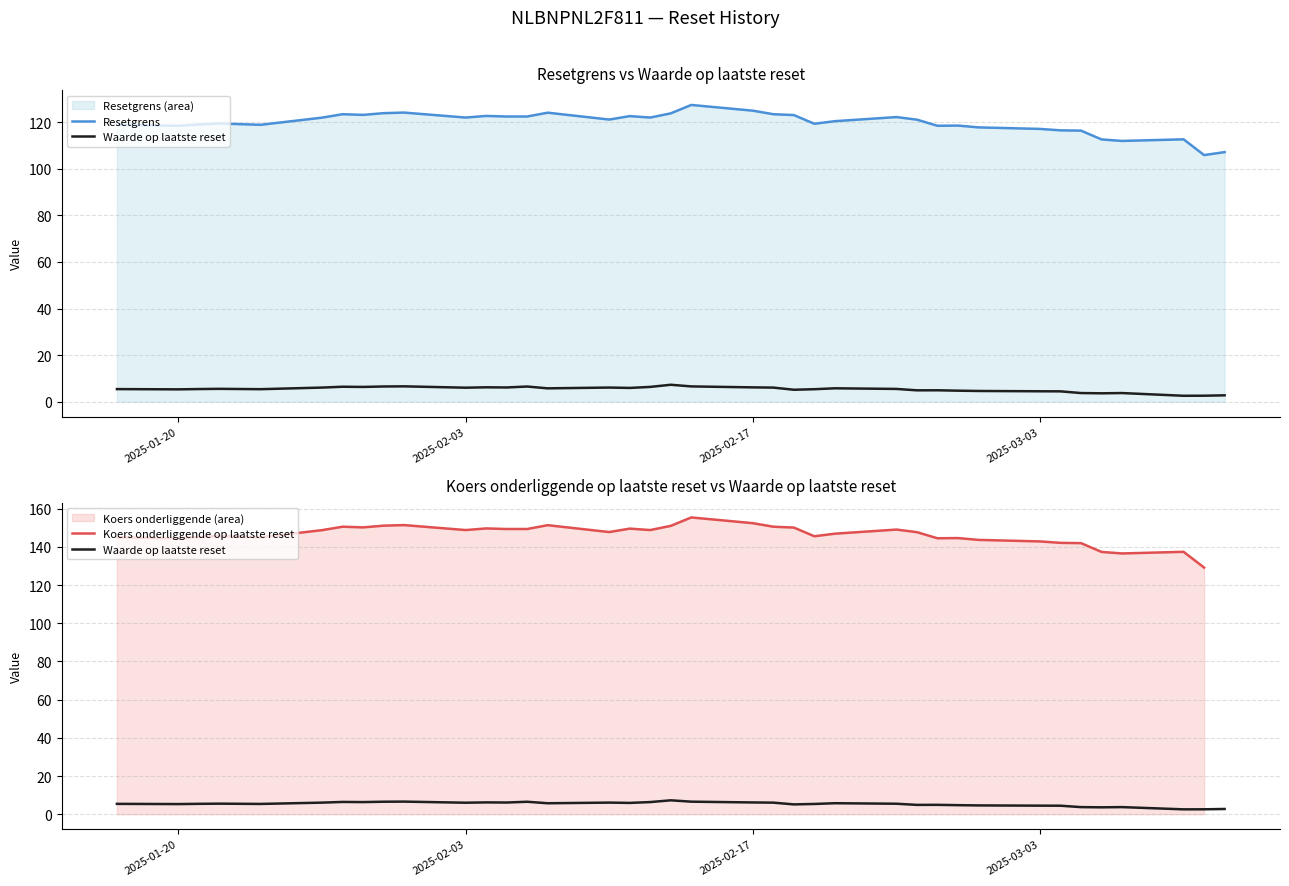

At which category does Waarde op laatste reset reach its first local valley?

2025-01-20